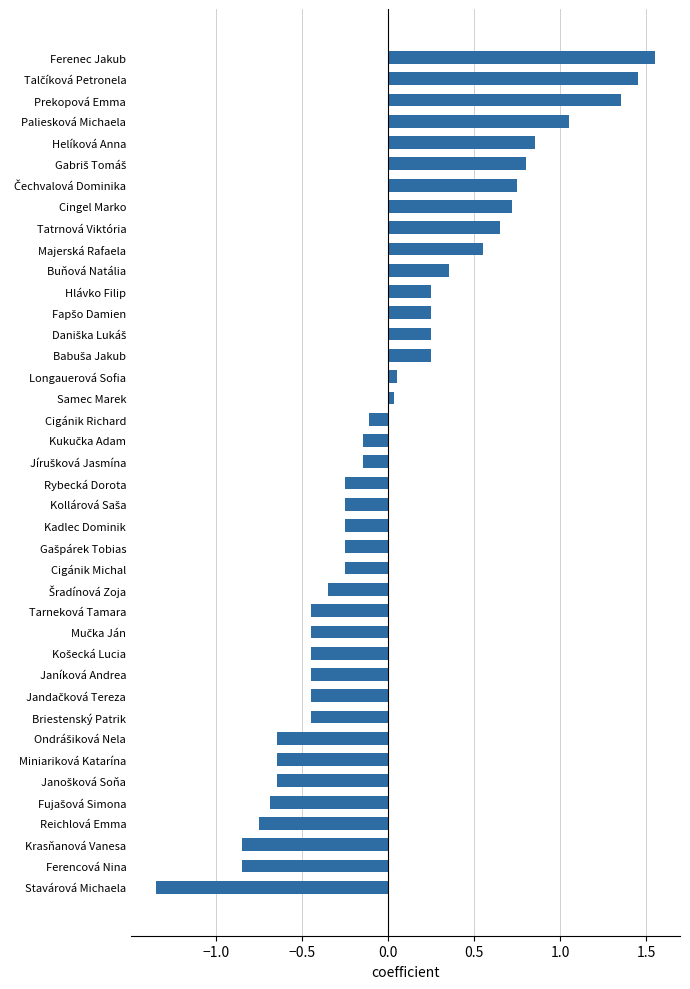

How many values are below zero?

23